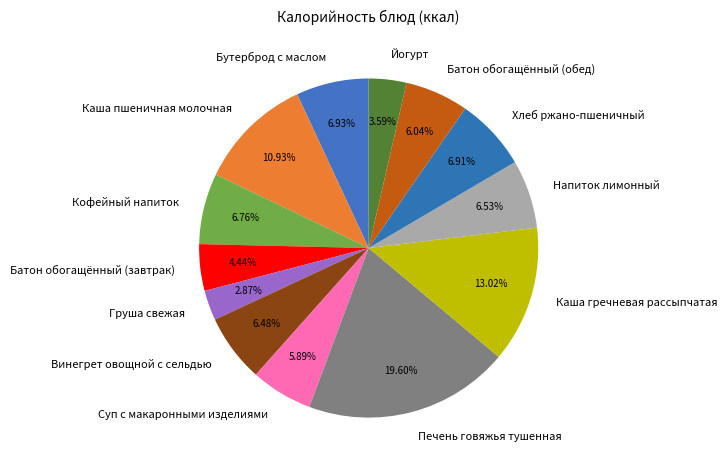

What percentage is the Йогурт slice, to the nearest percent?

4%